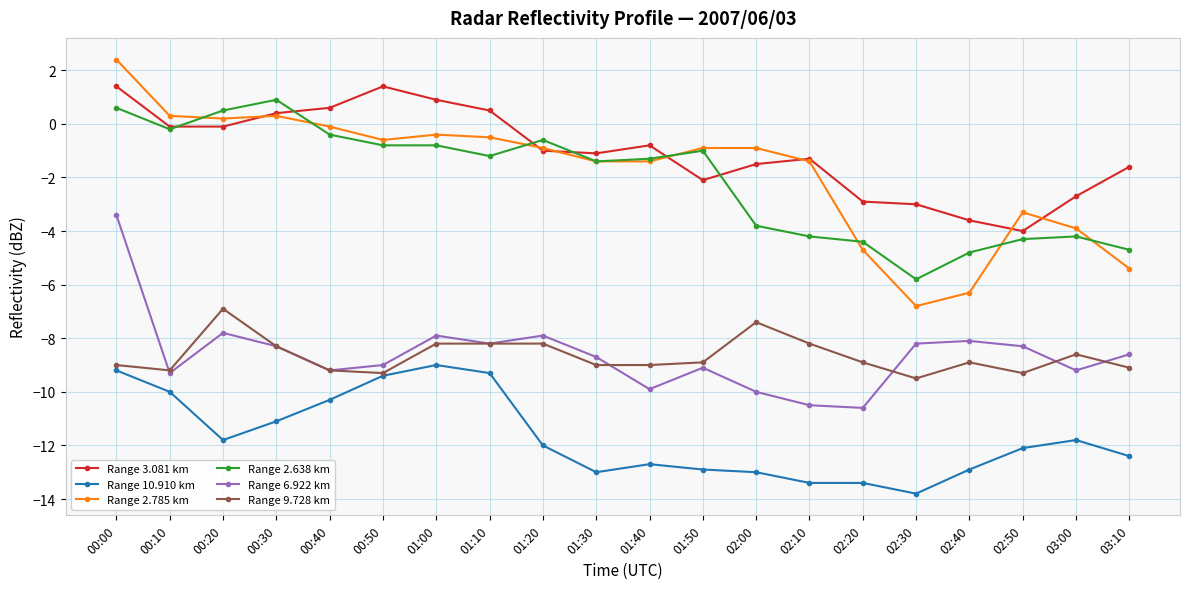

Reading right to left, what are all the values shown in this chart?

Range 3.081 km: 03:10=-1.6	03:00=-2.7	02:50=-4.0	02:40=-3.6	02:30=-3.0	02:20=-2.9	02:10=-1.3	02:00=-1.5	01:50=-2.1	01:40=-0.8	01:30=-1.1	01:20=-1.0	01:10=0.5	01:00=0.9	00:50=1.4	00:40=0.6	00:30=0.4	00:20=-0.1	00:10=-0.1	00:00=1.4
Range 10.910 km: 03:10=-12.4	03:00=-11.8	02:50=-12.1	02:40=-12.9	02:30=-13.8	02:20=-13.4	02:10=-13.4	02:00=-13.0	01:50=-12.9	01:40=-12.7	01:30=-13.0	01:20=-12.0	01:10=-9.3	01:00=-9.0	00:50=-9.4	00:40=-10.3	00:30=-11.1	00:20=-11.8	00:10=-10.0	00:00=-9.2
Range 2.785 km: 03:10=-5.4	03:00=-3.9	02:50=-3.3	02:40=-6.3	02:30=-6.8	02:20=-4.7	02:10=-1.4	02:00=-0.9	01:50=-0.9	01:40=-1.4	01:30=-1.4	01:20=-0.9	01:10=-0.5	01:00=-0.4	00:50=-0.6	00:40=-0.1	00:30=0.3	00:20=0.2	00:10=0.3	00:00=2.4
Range 2.638 km: 03:10=-4.7	03:00=-4.2	02:50=-4.3	02:40=-4.8	02:30=-5.8	02:20=-4.4	02:10=-4.2	02:00=-3.8	01:50=-1.0	01:40=-1.3	01:30=-1.4	01:20=-0.6	01:10=-1.2	01:00=-0.8	00:50=-0.8	00:40=-0.4	00:30=0.9	00:20=0.5	00:10=-0.2	00:00=0.6
Range 6.922 km: 03:10=-8.6	03:00=-9.2	02:50=-8.3	02:40=-8.1	02:30=-8.2	02:20=-10.6	02:10=-10.5	02:00=-10.0	01:50=-9.1	01:40=-9.9	01:30=-8.7	01:20=-7.9	01:10=-8.2	01:00=-7.9	00:50=-9.0	00:40=-9.2	00:30=-8.3	00:20=-7.8	00:10=-9.3	00:00=-3.4
Range 9.728 km: 03:10=-9.1	03:00=-8.6	02:50=-9.3	02:40=-8.9	02:30=-9.5	02:20=-8.9	02:10=-8.2	02:00=-7.4	01:50=-8.9	01:40=-9.0	01:30=-9.0	01:20=-8.2	01:10=-8.2	01:00=-8.2	00:50=-9.3	00:40=-9.2	00:30=-8.3	00:20=-6.9	00:10=-9.2	00:00=-9.0